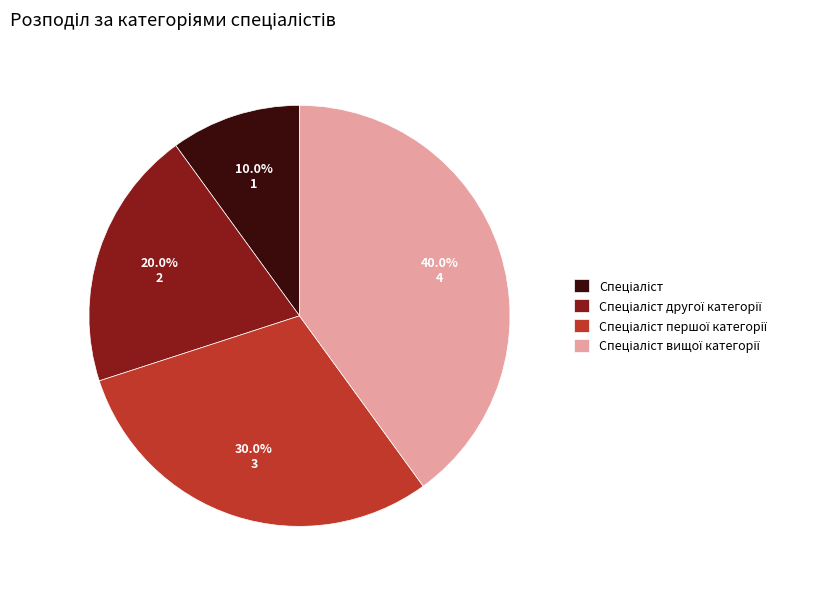

Does any single category account for the majority?

No